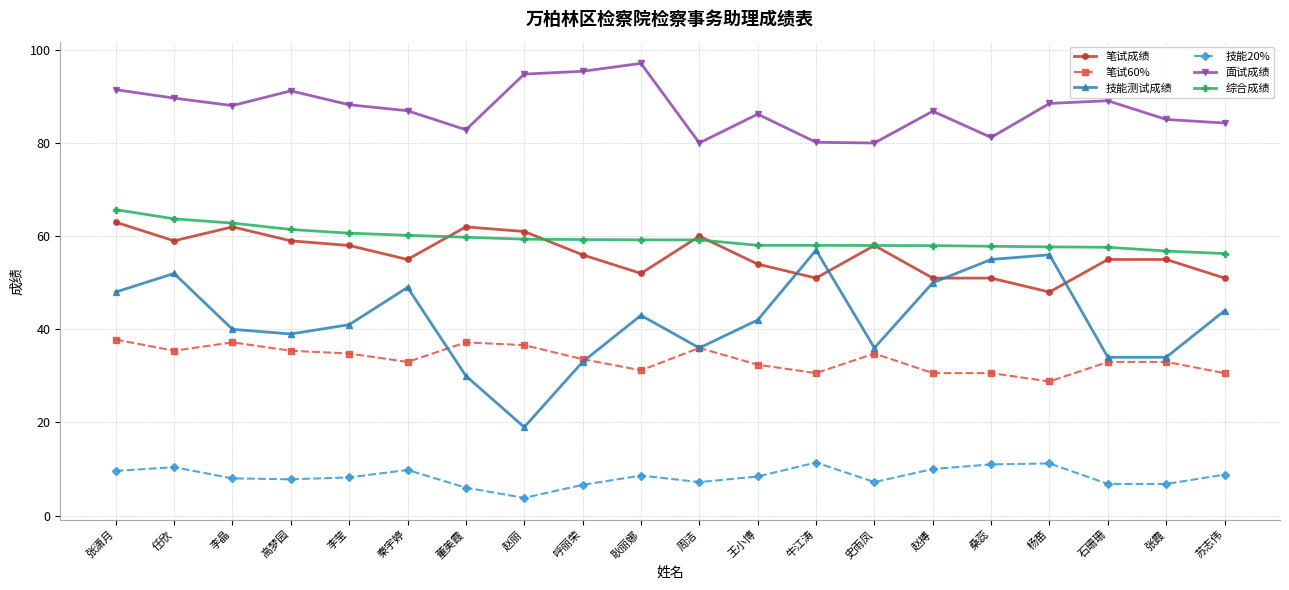

Does the chart display data point markers on the line(s)?

Yes